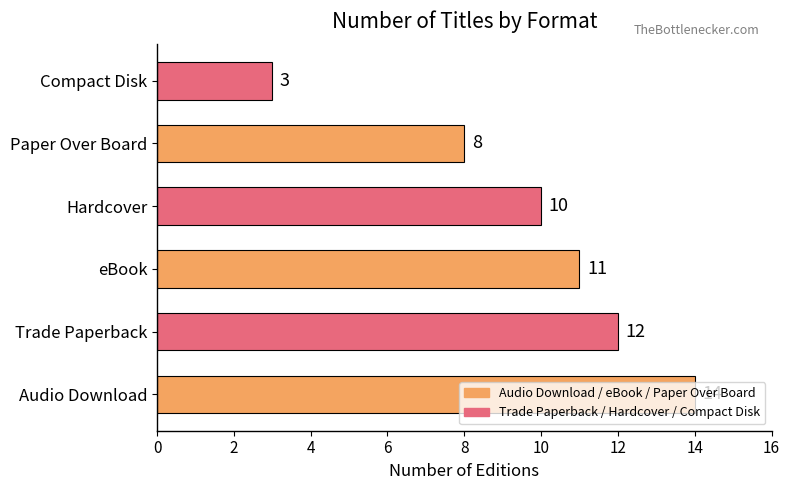

Rank the categories by value from lowest to highest.

Compact Disk, Paper Over Board, Hardcover, eBook, Trade Paperback, Audio Download